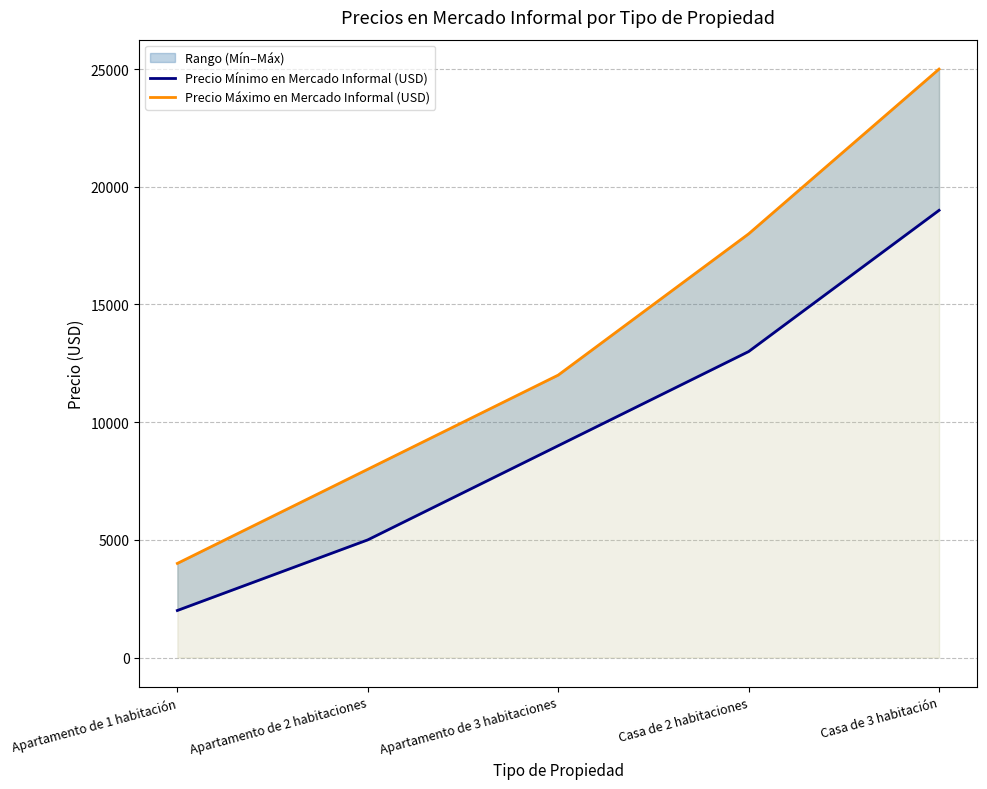

List the series in order of their overall mean, lowest first.

Precio Mínimo en Mercado Informal (USD), Precio Máximo en Mercado Informal (USD)